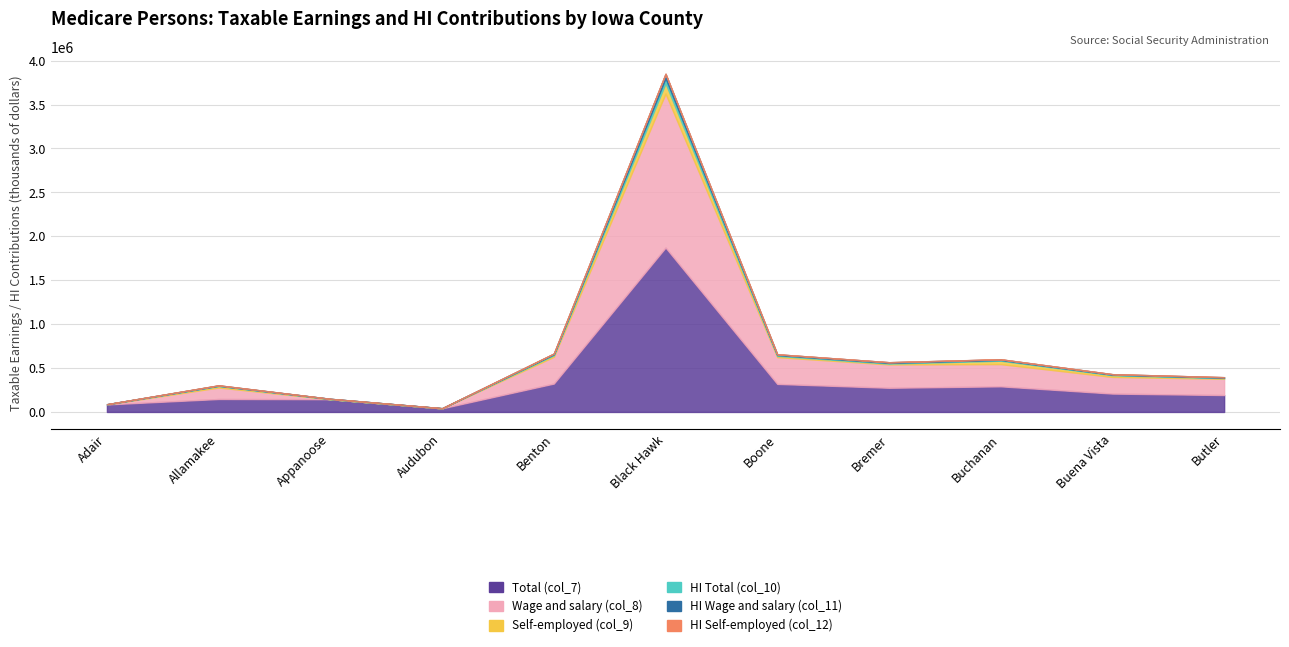

Reading left to right, transcribe all the data shown in this chart.

Total (col_7): 85739	147439	145171	41285	323136	1871766	319160	275197	291681	209158	192359
Wage and salary (col_8): 0	131117	0	0	305344	1754058	304897	266239	253031	189743	185457
Self-employed (col_9): 0	16322	0	0	17791	117708	14263	8959	38650	19416	6902
HI Total (col_10): 2486	4276	4210	1197	9371	54281	9256	7981	8459	6066	5578
HI Wage and salary (col_11): 0	3802	0	0	8855	50868	8842	7721	7338	5503	5378
HI Self-employed (col_12): 0	473	0	0	516	3414	414	260	1121	563	200